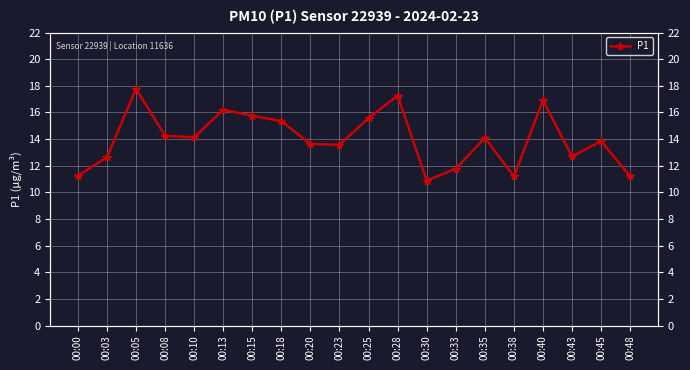

Where is the first local minimum?

00:10